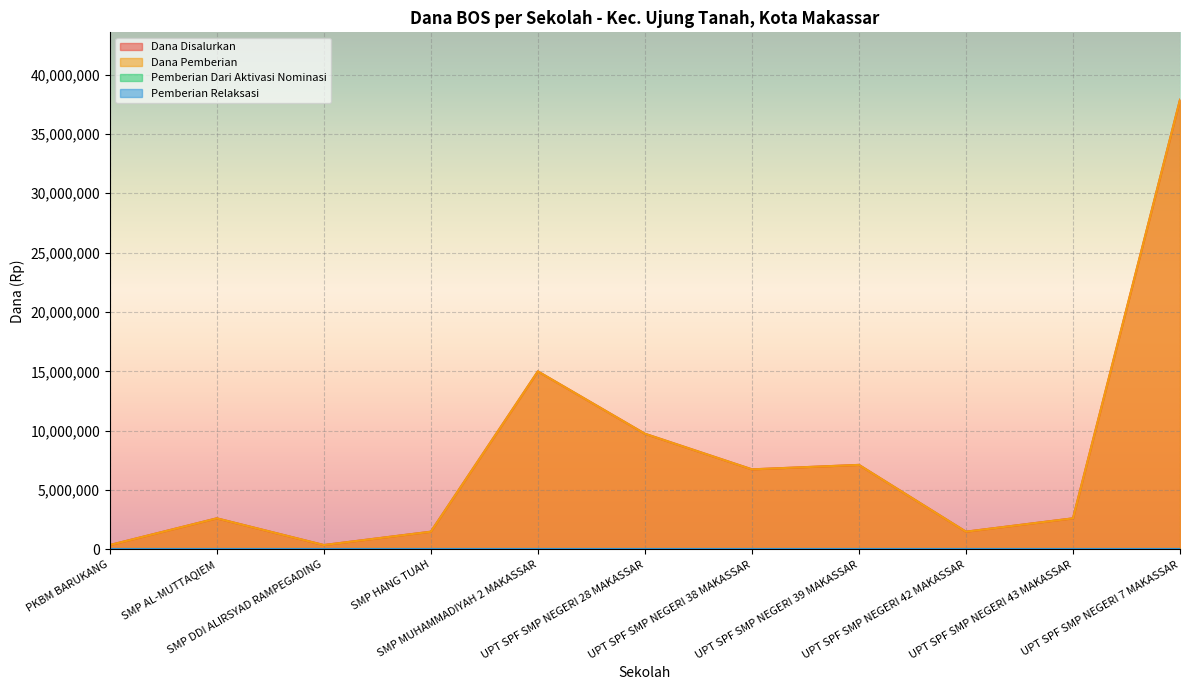

What is the label of the 6th point from the left?

UPT SPF SMP NEGERI 28 MAKASSAR